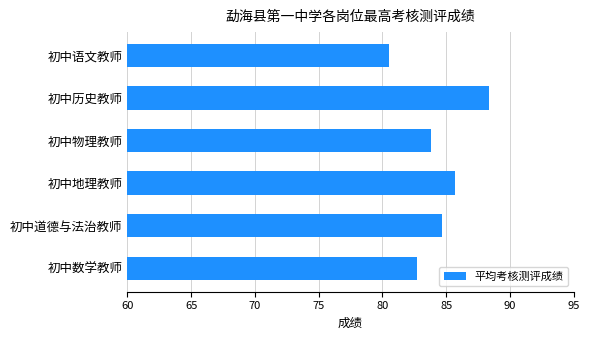

Reading bottom to top, list all the values displayed in this chart.

82.7	84.7	85.7	83.8	88.3	80.5